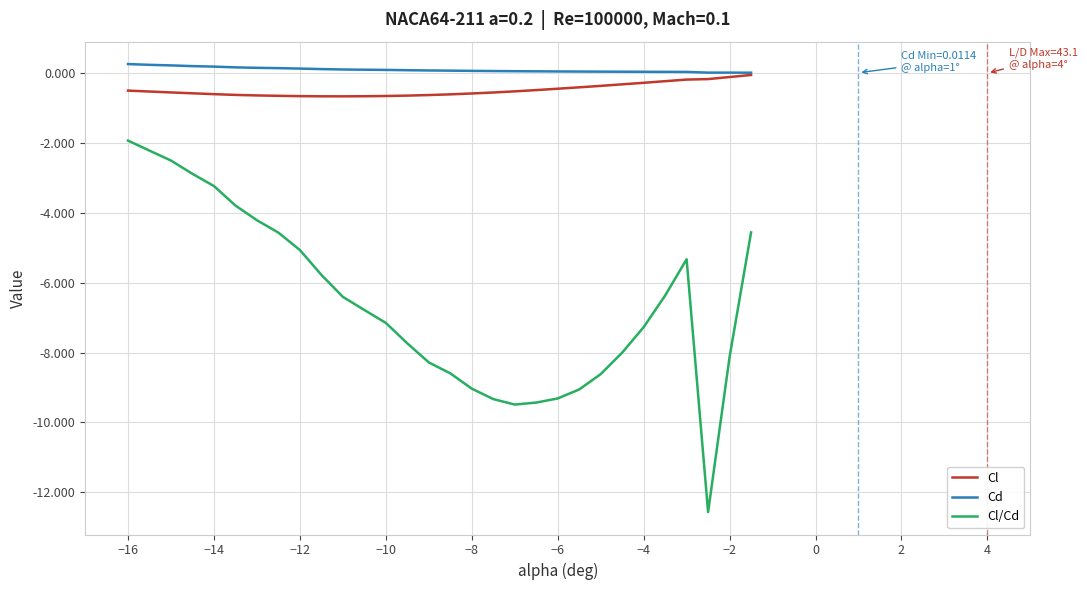

Which series has the largest range (max minus min)?

Cl/Cd